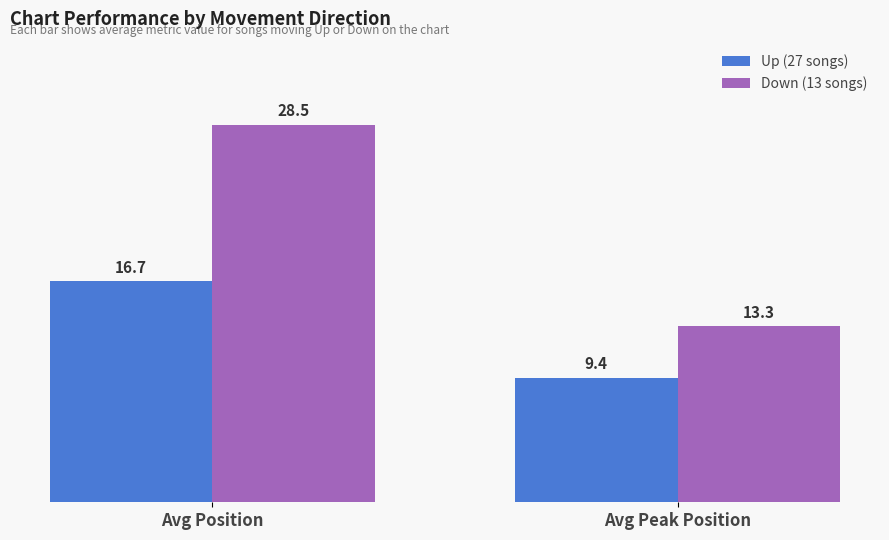

Which series has the widest spread of values?

Down (13 songs)